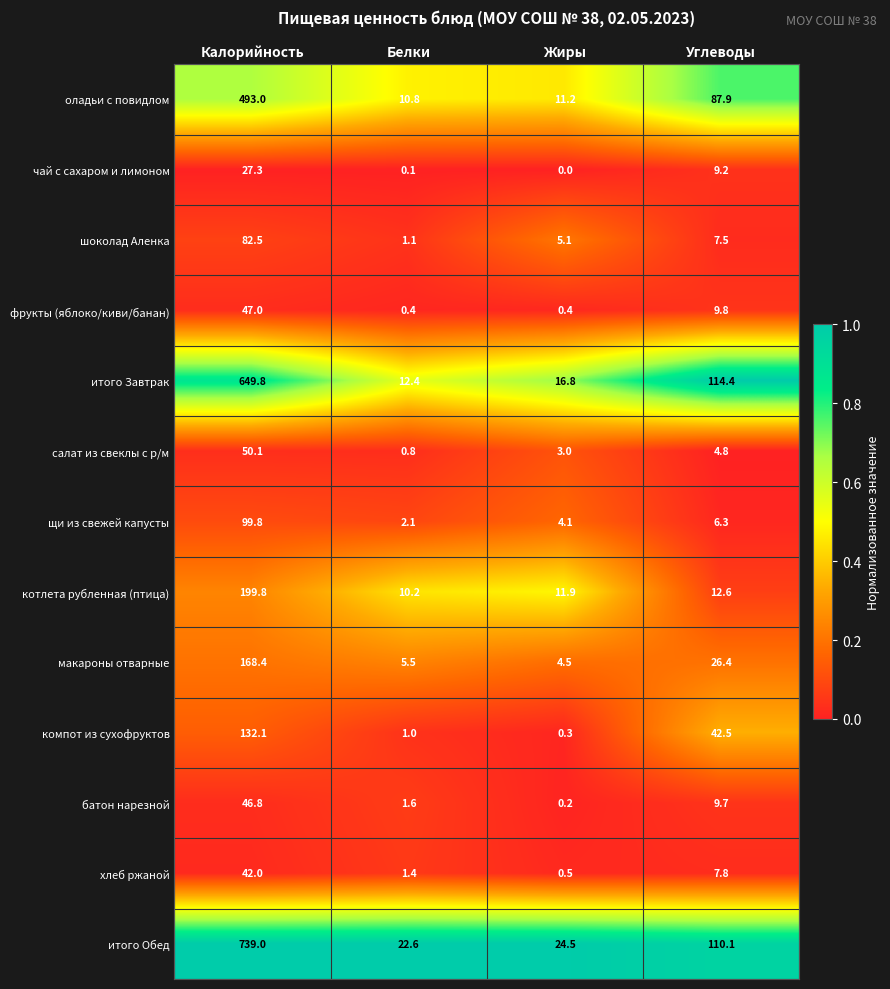

Where does the чай с сахаром и лимоном series first go above 9?

Калорийность